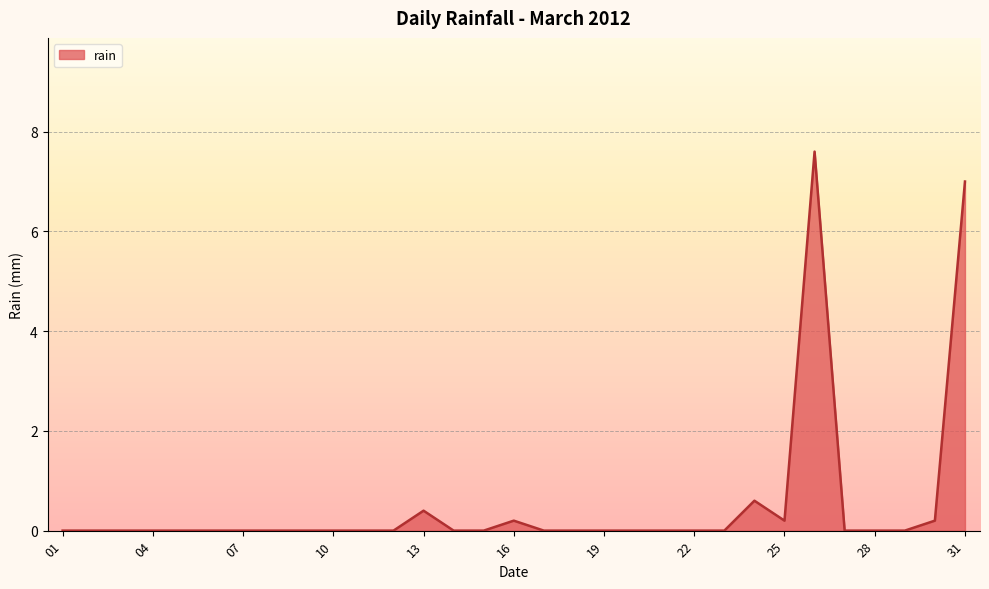

True or false: the data has more than 1 interior local peaks.

True